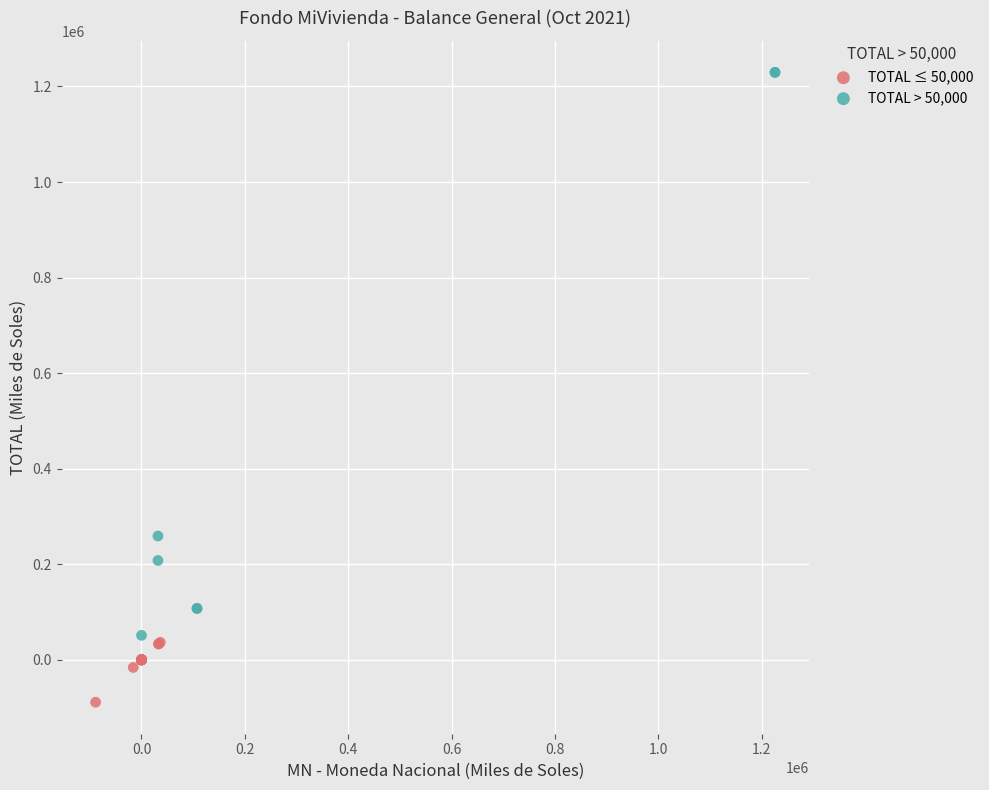

Which series contains the highest Y value?

TOTAL > 50,000